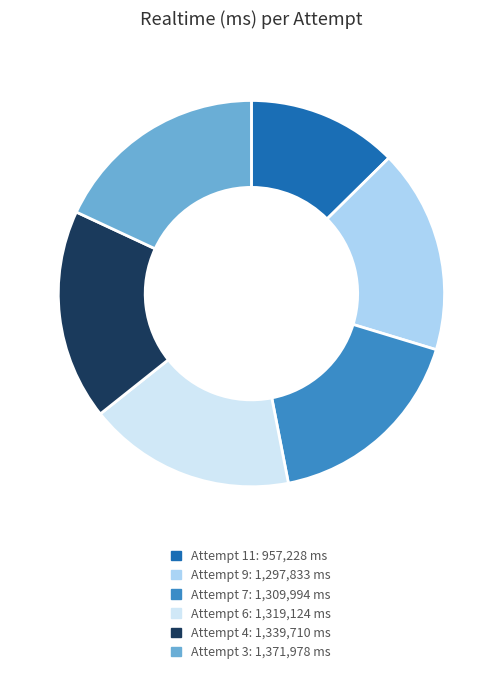

Between Attempt 6 and Attempt 3, which is larger?

Attempt 3